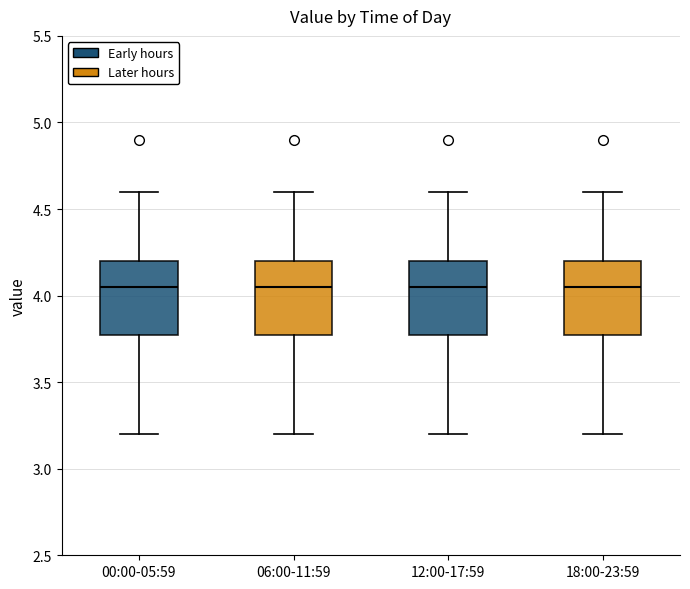

Reading left to right, transcribe this box plot: for each box, give where its median line is, the range the box spans, and where its two whiskers end, as read against the y-axis. The values are not printed on the chart, so give them approximately, as read against the axis.

00:00-05:59: median 4.05, box 3.80 to 4.20, whiskers 3.20 to 4.60
06:00-11:59: median 4.05, box 3.80 to 4.20, whiskers 3.20 to 4.60
12:00-17:59: median 4.05, box 3.80 to 4.20, whiskers 3.20 to 4.60
18:00-23:59: median 4.05, box 3.80 to 4.20, whiskers 3.20 to 4.60